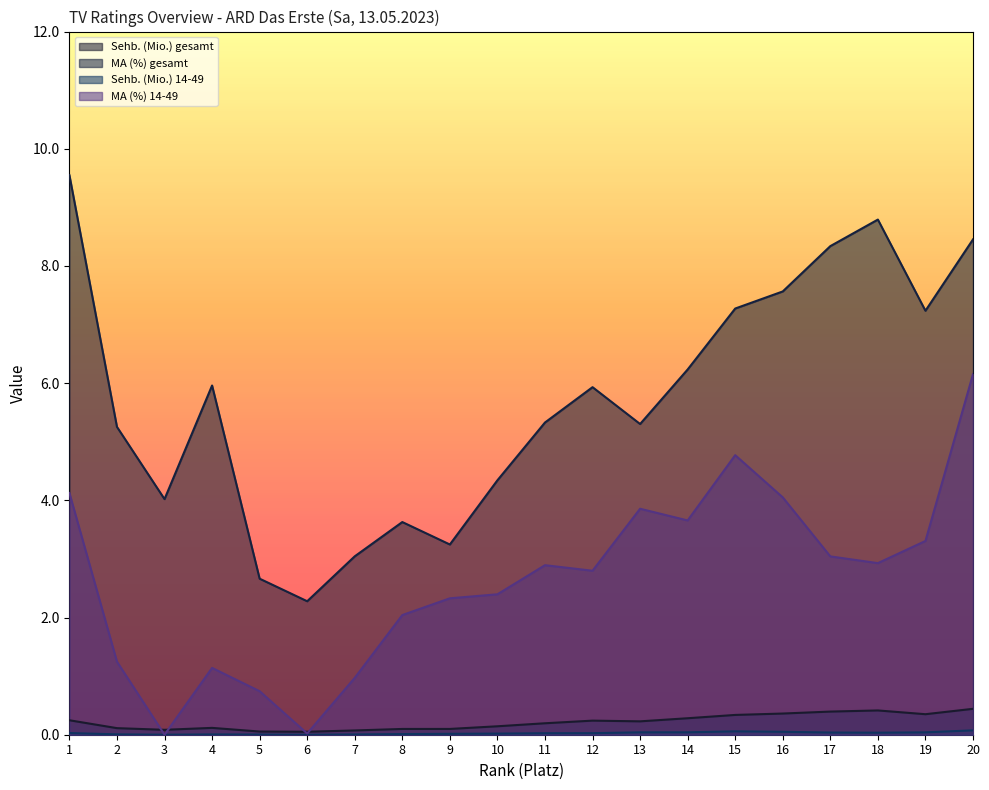

What is the average value of the MA (%) 14-49 series?

2.6